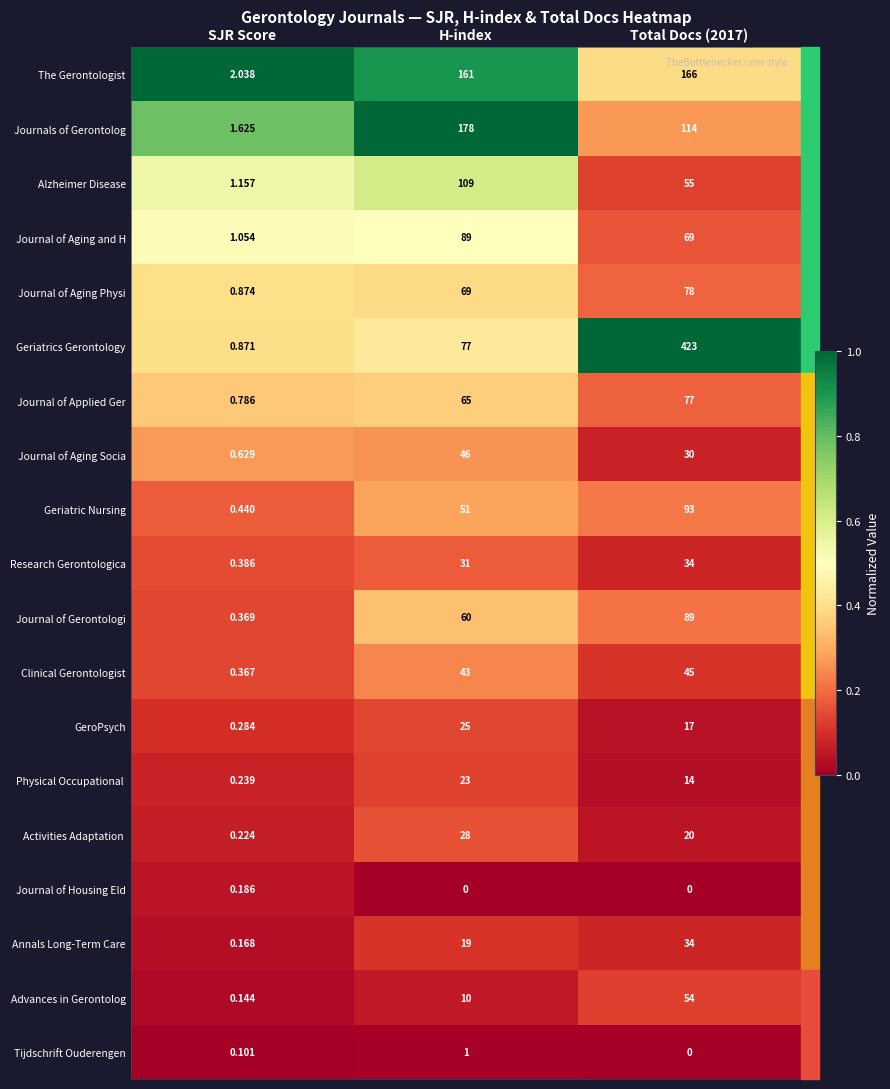

Between SJR Score and Total Docs (2017), which series saw the biggest shift?

Geriatrics Gerontology